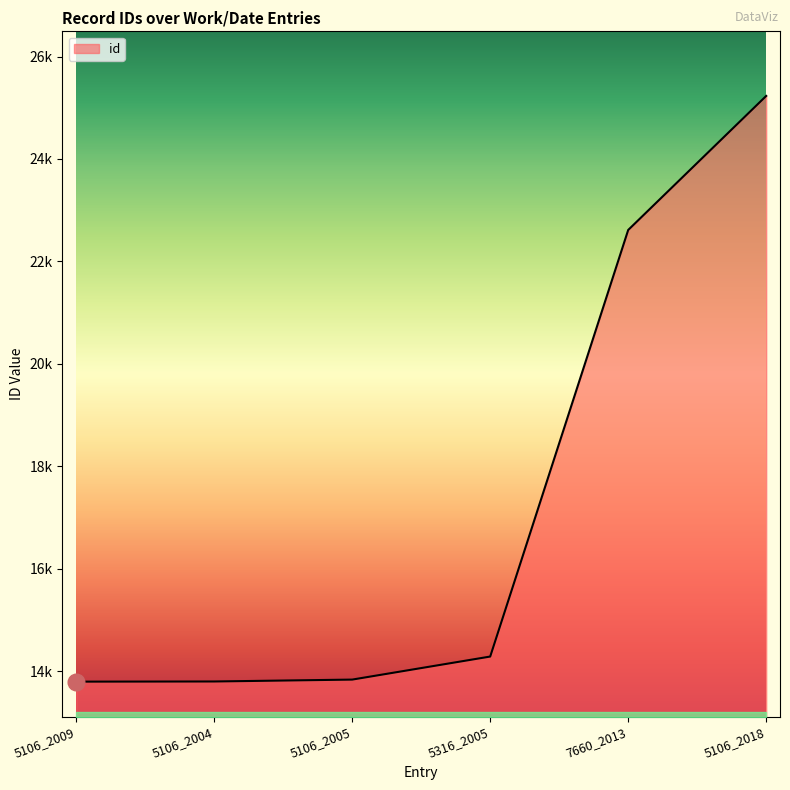

What is the value of the 6th point from the left?

25230